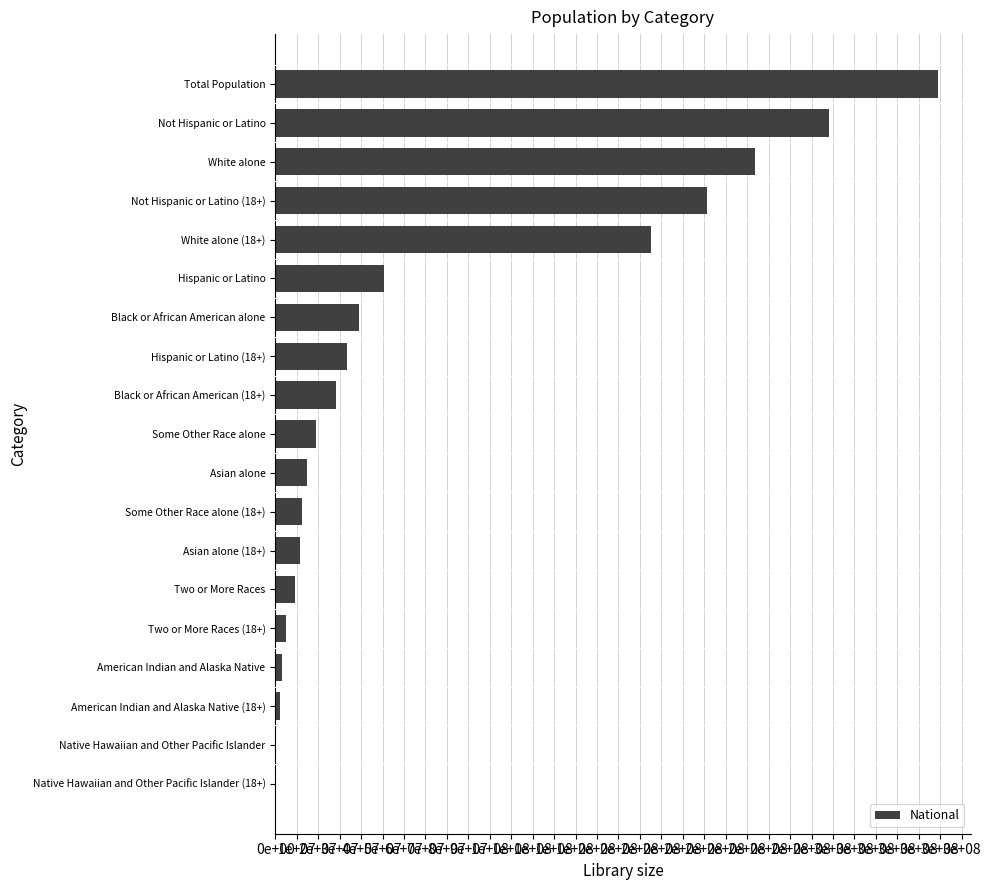

How many values are below 19107368?

9